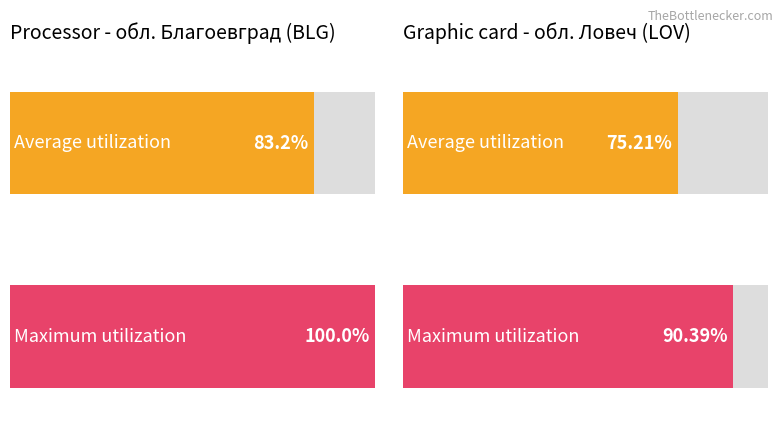

At обл. Ловеч, list the series in order from largest to smallest.

Maximum utilization, Average utilization